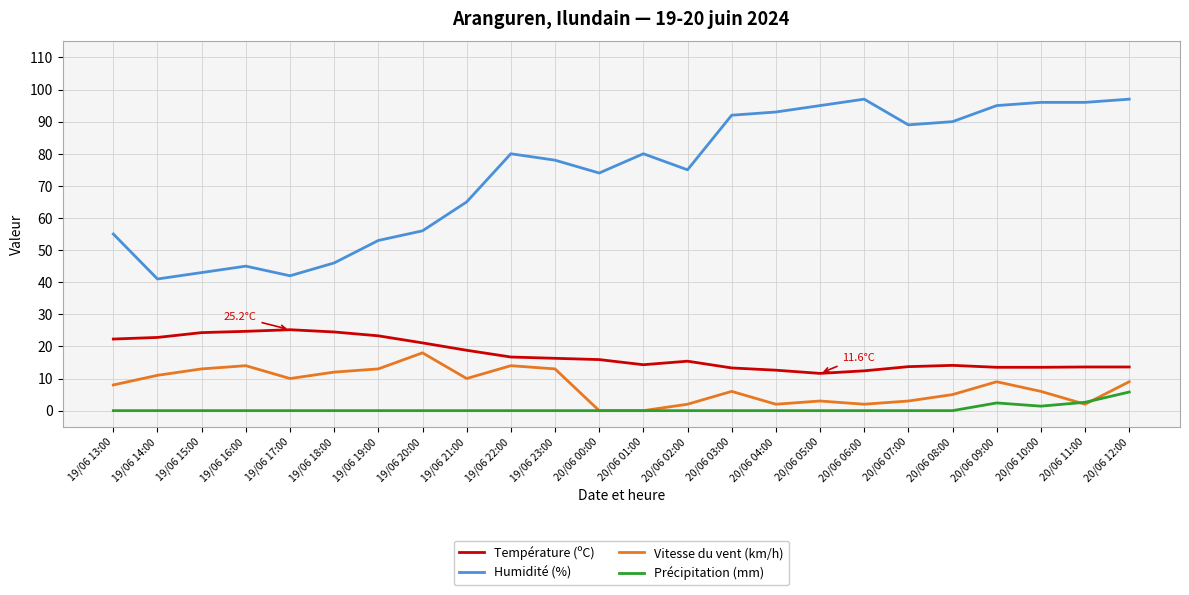

True or false: Humidité (%) and Précipitation (mm) intersect in this chart.

False